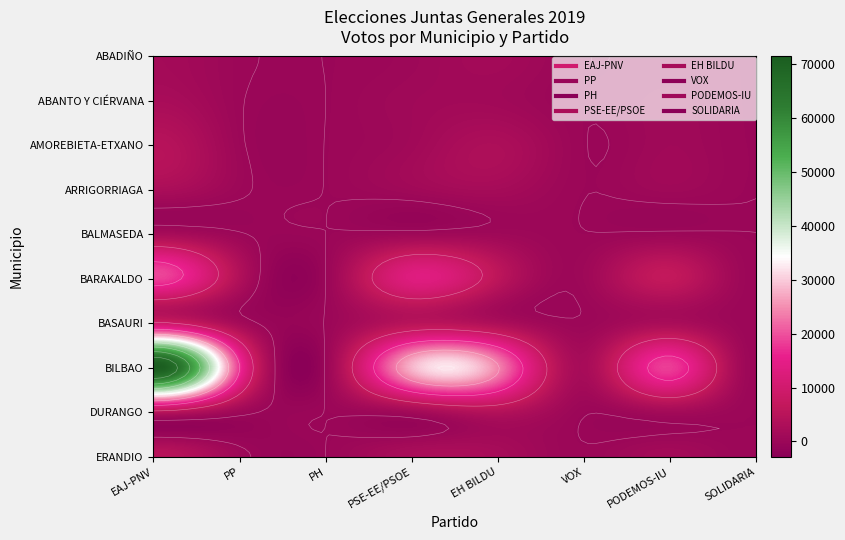

List the series in order of their peak value, lowest first.

ABADIÑO, BALMASEDA, ABANTO Y CIÉRVANA, ARRIGORRIAGA, AMOREBIETA-ETXANO, ERANDIO, DURANGO, BASAURI, BARAKALDO, BILBAO